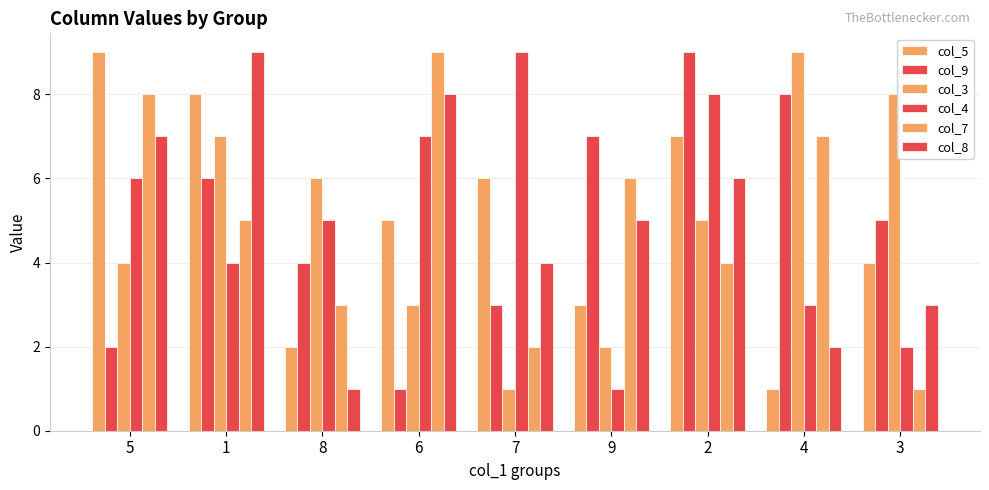

Between 5 and 3, which series saw the biggest shift?

col_7